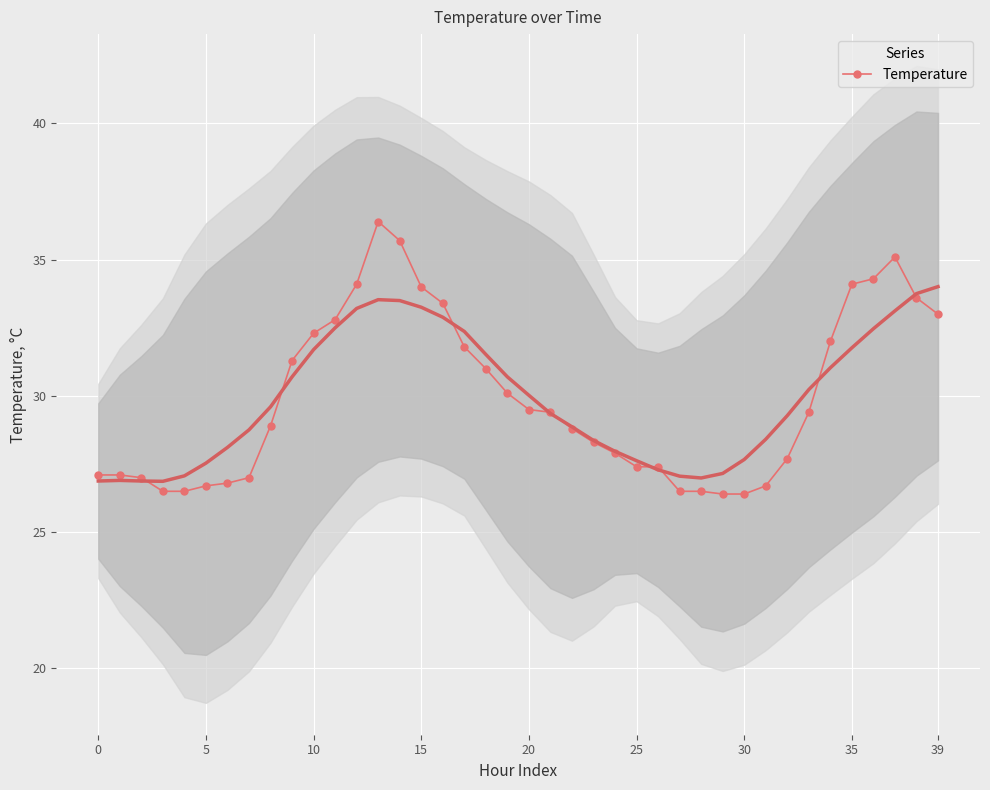

What is the sum of all values?

1196.9